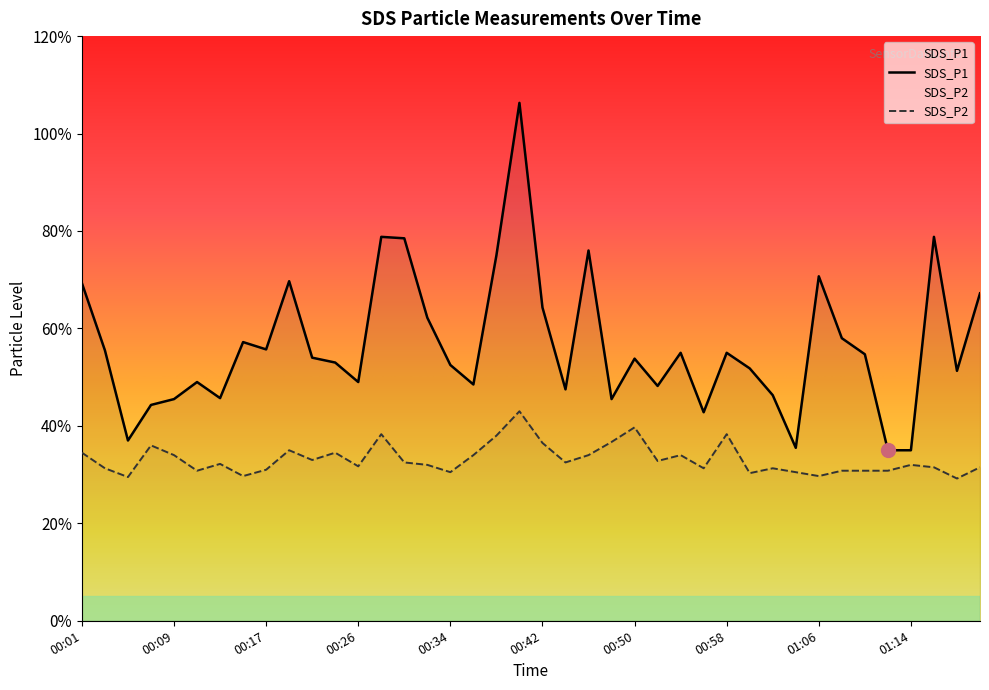

True or false: SDS_P2 and SDS_P1 intersect in this chart.

False